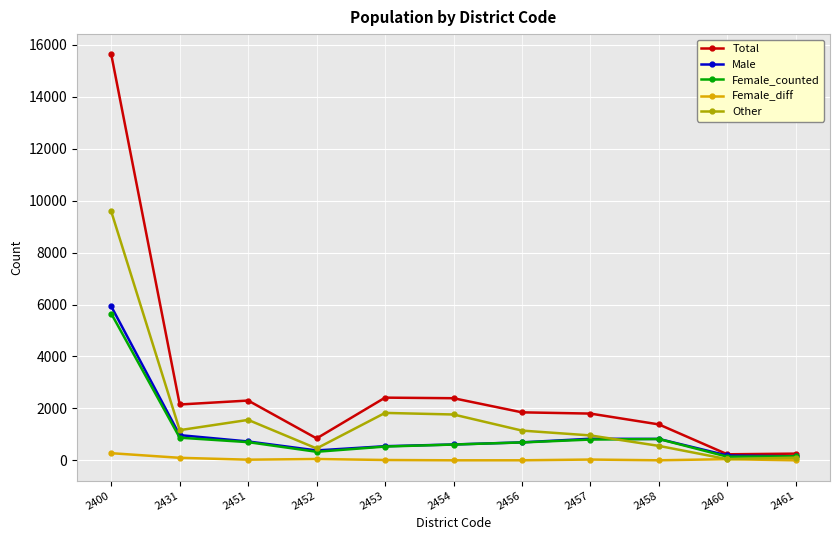

True or false: Female_diff has a value of 98 at 2431.

True